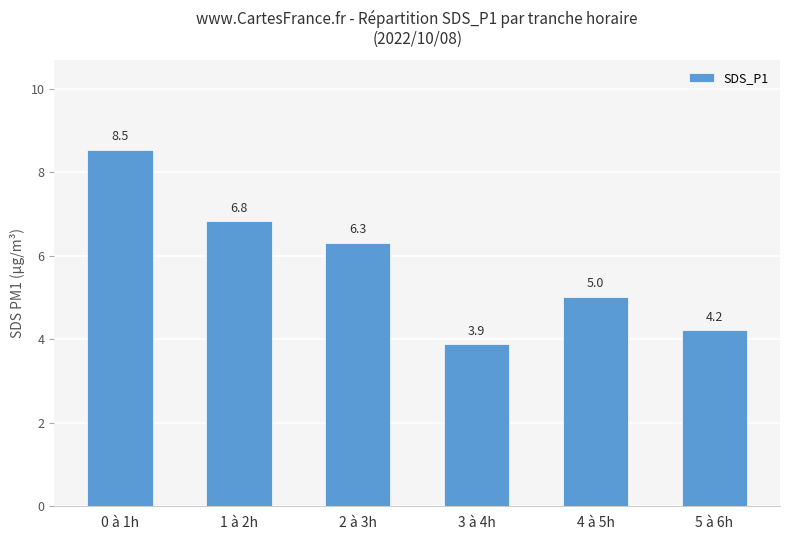

Rank the categories by value from highest to lowest.

0 à 1h, 1 à 2h, 2 à 3h, 4 à 5h, 5 à 6h, 3 à 4h